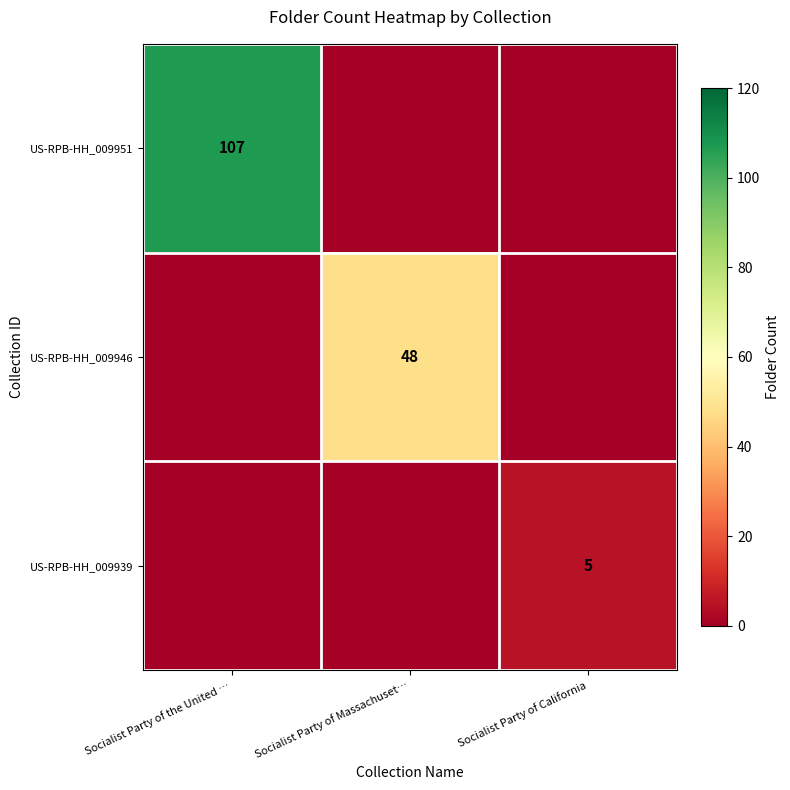

The value of US-RPB-HH_009946 at Socialist Party of Massachuset… is 48. True or false?

True